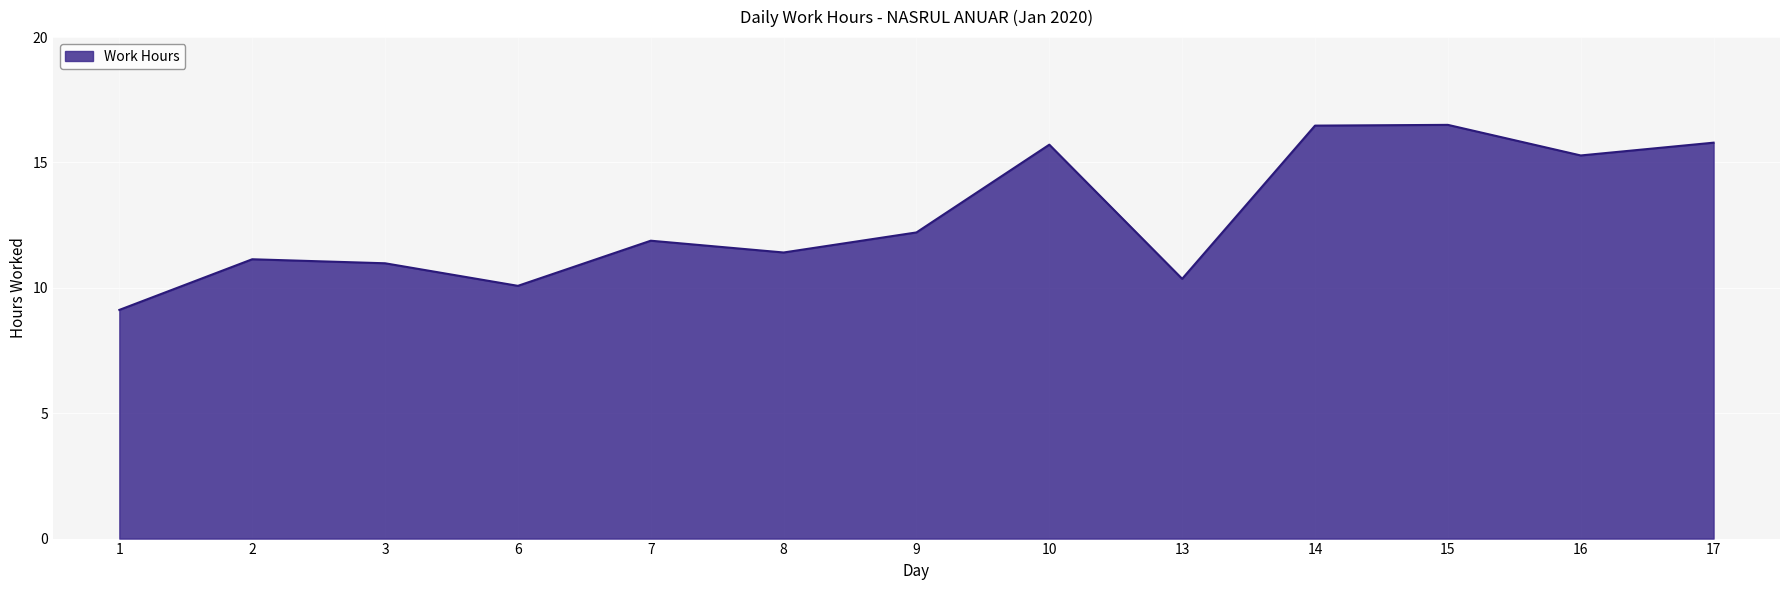

The value at 3 is 6.1. True or false?

False